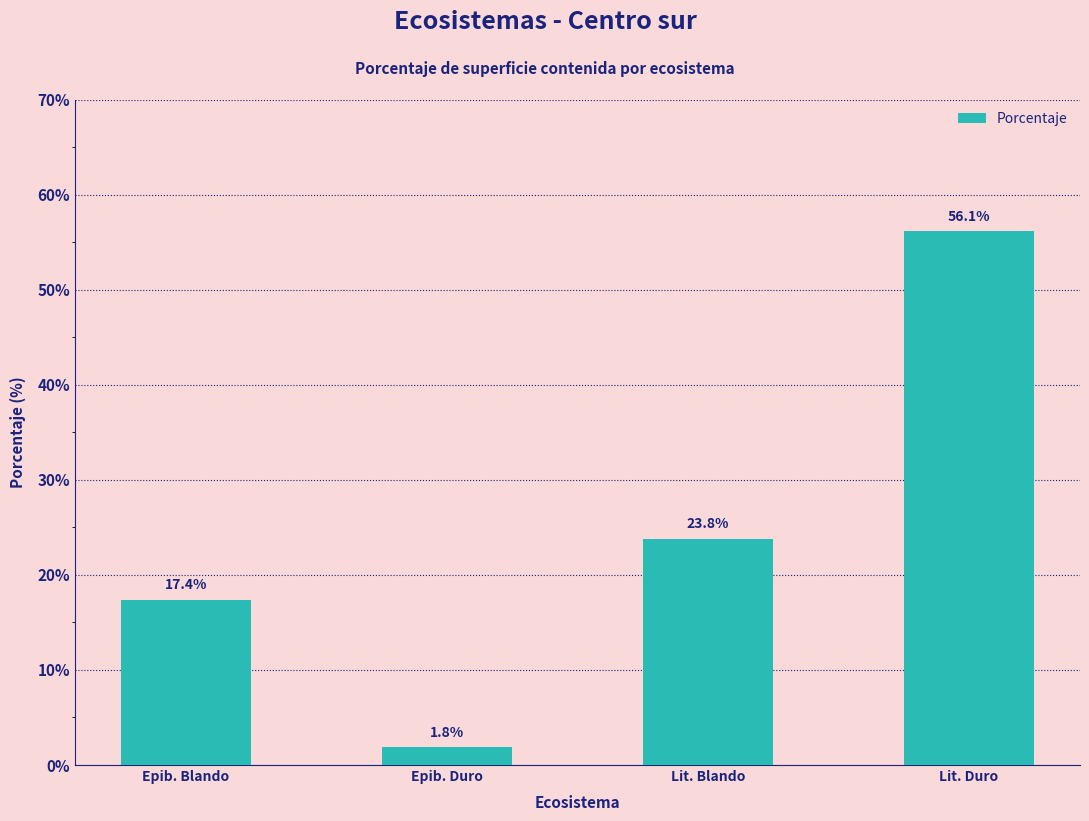

What is the label of the 4th bar from the right?

Epib. Blando